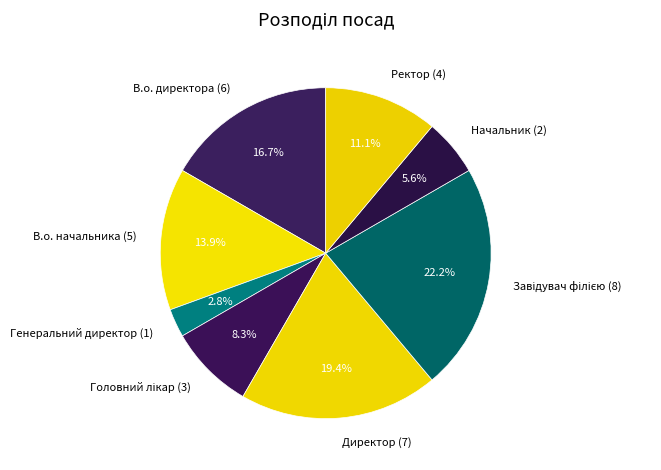

What percentage is the Ректор slice, to the nearest percent?

11%